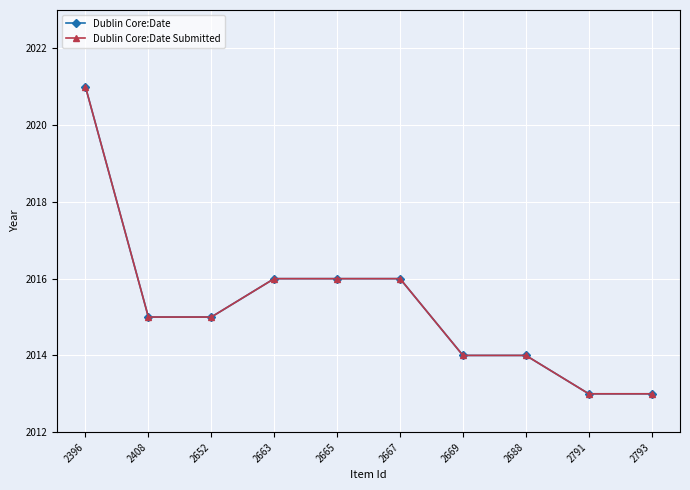

Does the chart have visible grid lines?

Yes